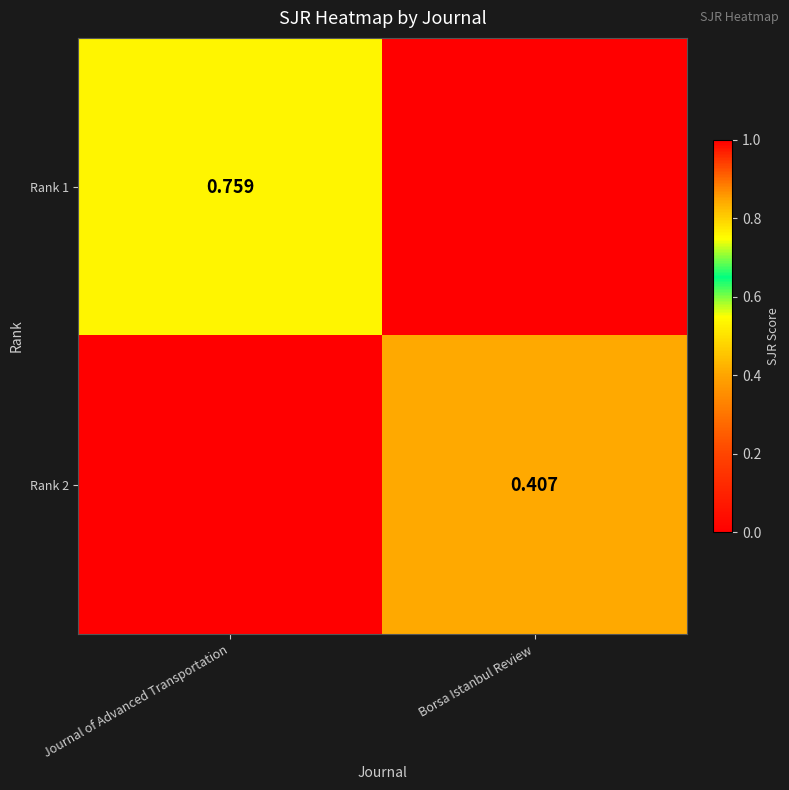

Count the number of categories in the chart.

2